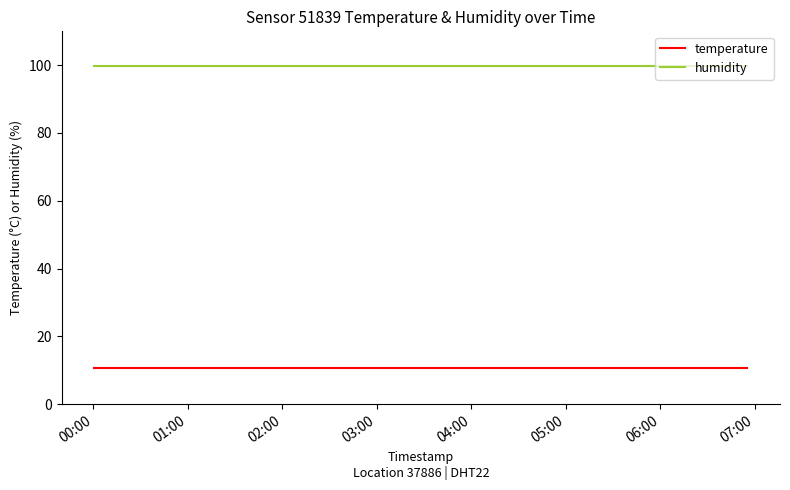

What is the minimum value shown in the chart?

10.7